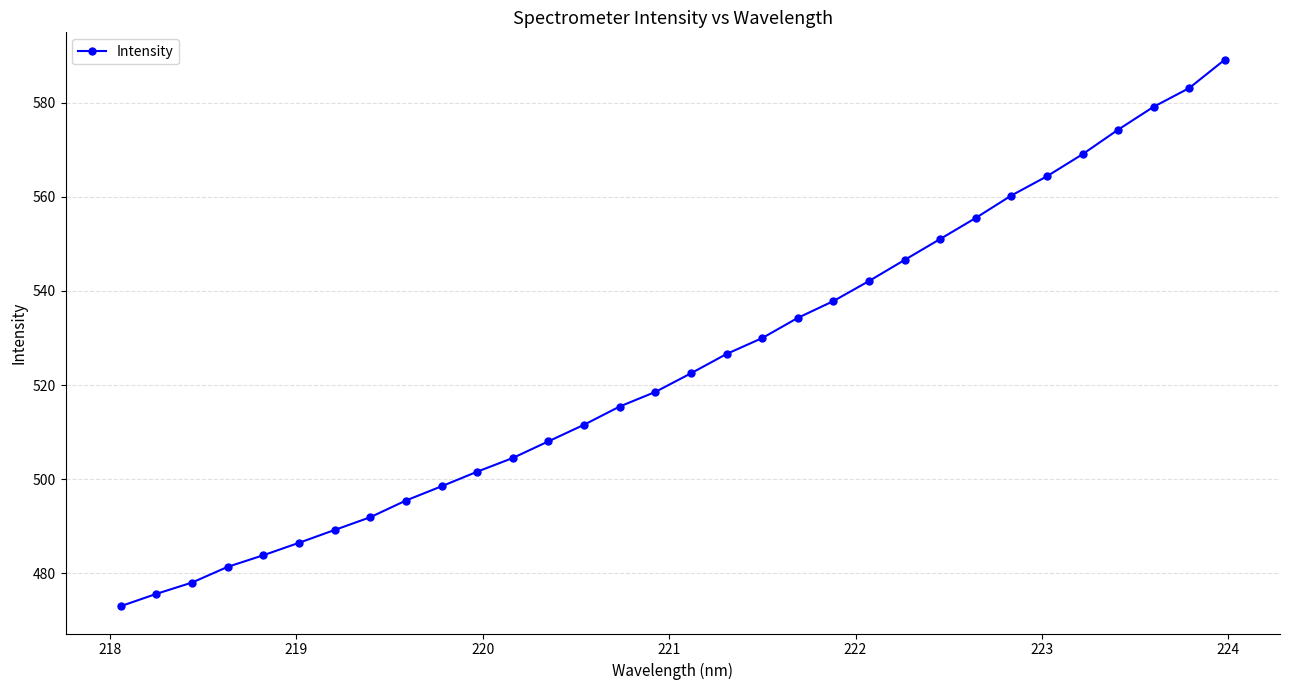

True or false: the data has more than 0 interior local peaks.

False